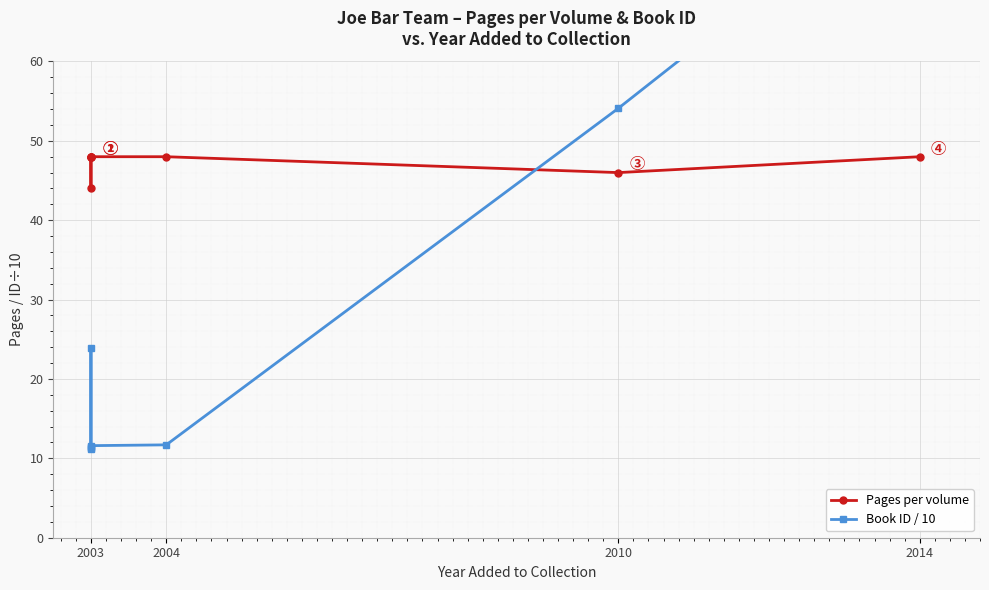

What are all the series names shown in the legend?

Pages per volume, Book ID / 10